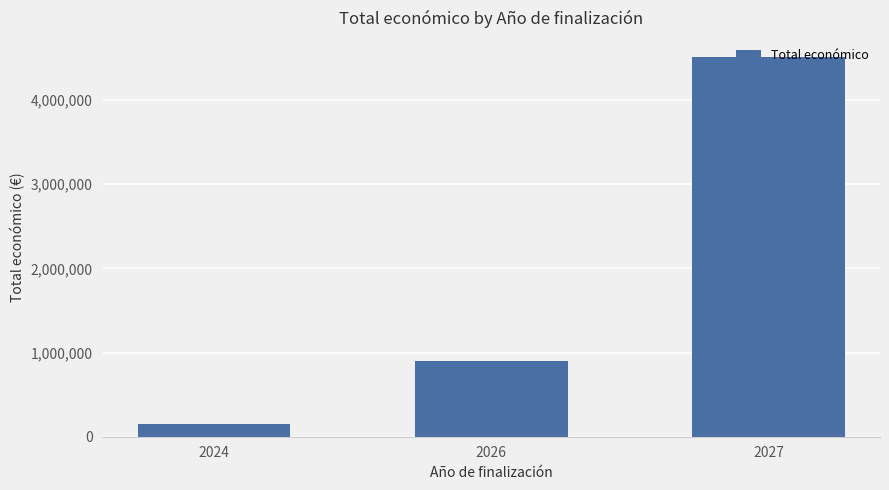

Rank the categories by value from highest to lowest.

2027, 2026, 2024